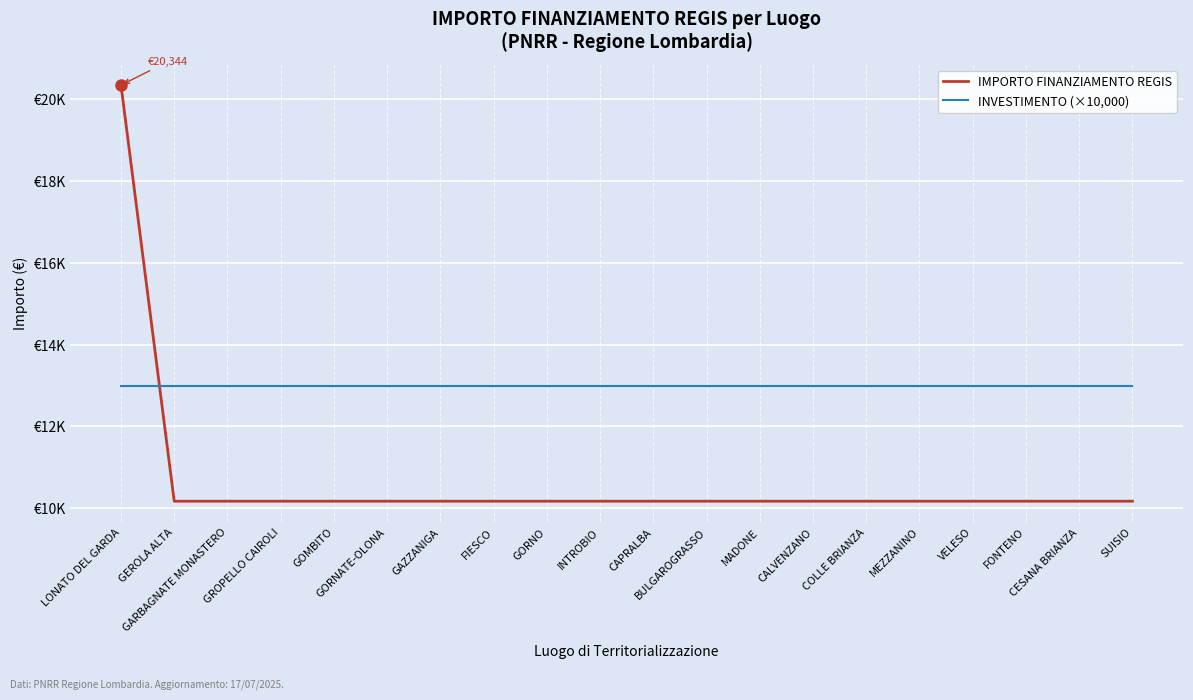

At CALVENZANO, list the series in order from largest to smallest.

INVESTIMENTO (×10,000), IMPORTO FINANZIAMENTO REGIS